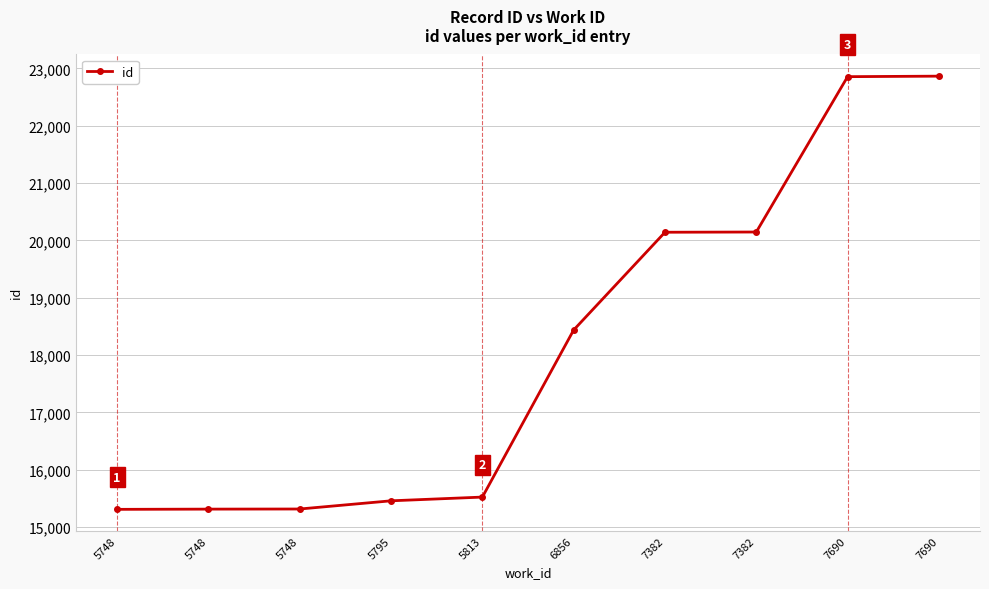

Is this an area chart (filled region under the line)?

No